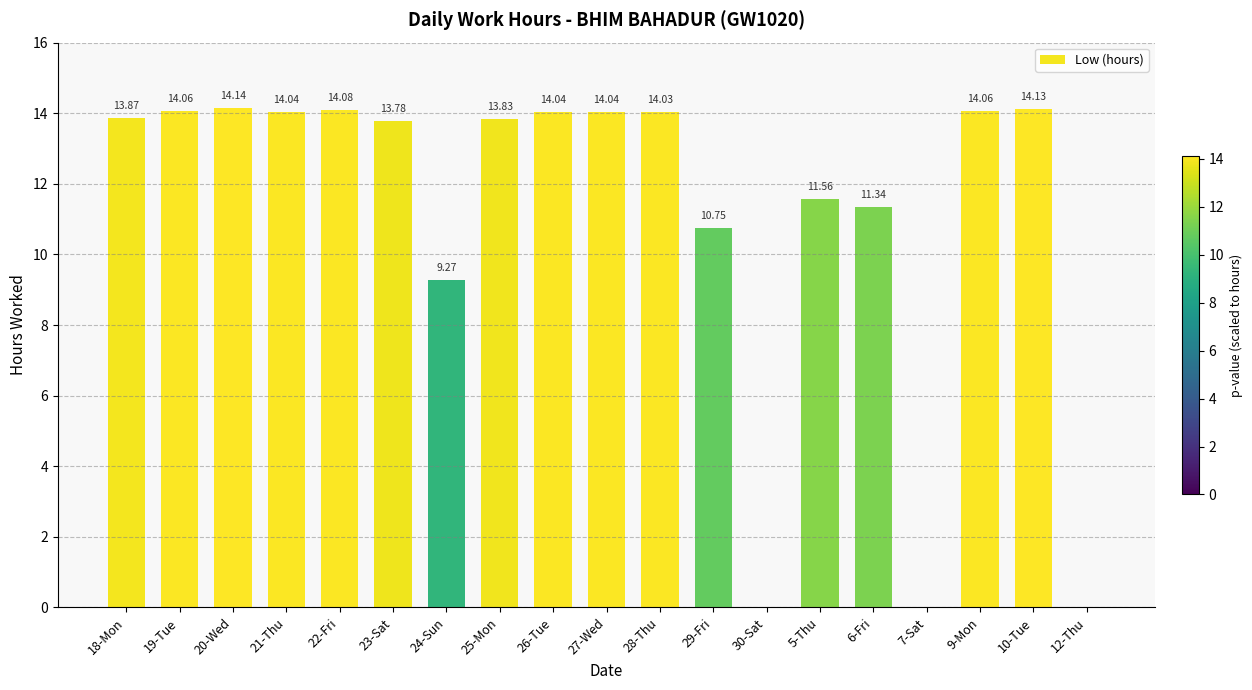

Which has a higher value, 5-Thu or 21-Thu?

21-Thu